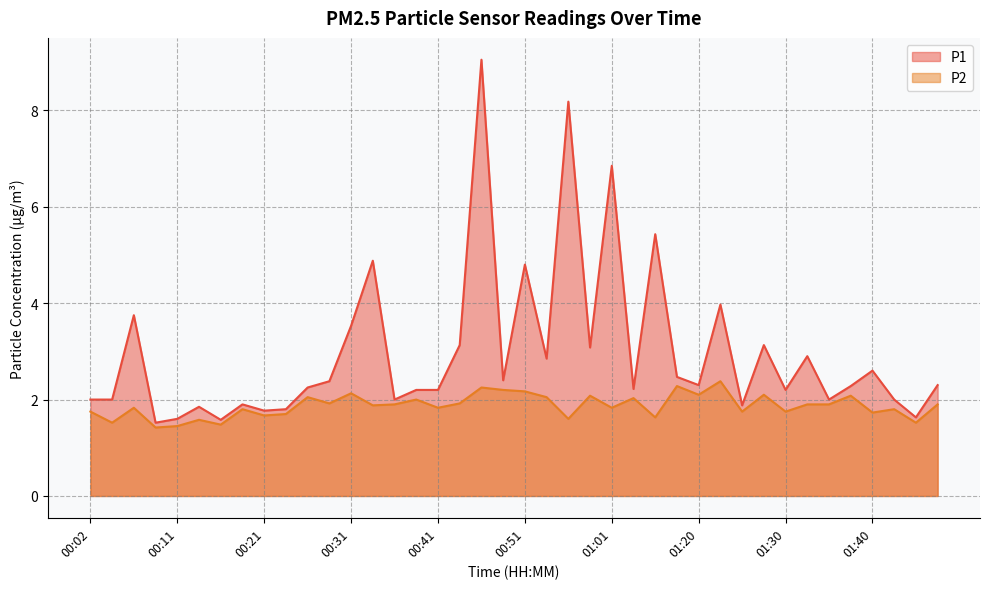

What value does the P2 series have at 00:21?

1.7